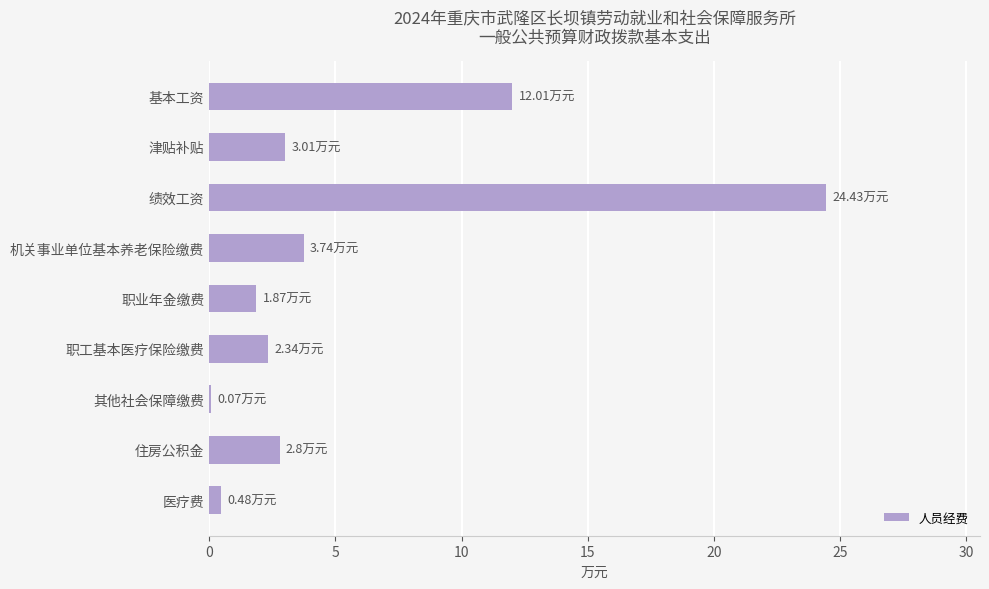

Which label corresponds to the largest value in the chart?

绩效工资